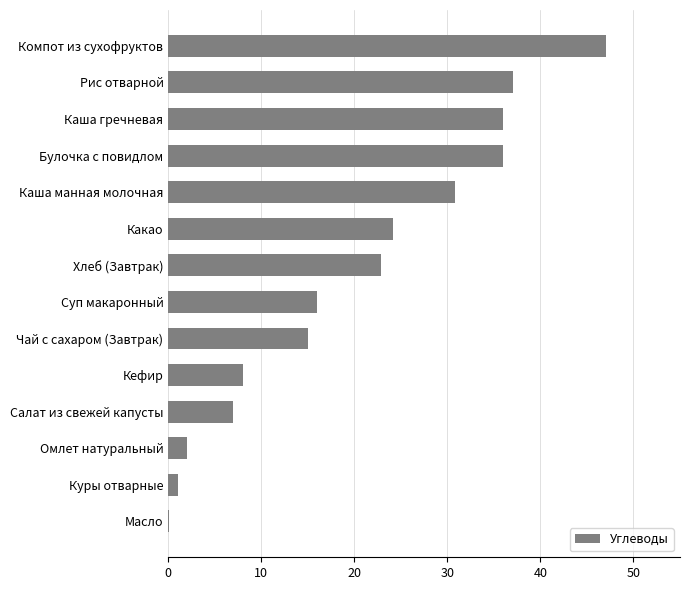

Approximately how many times larger is the value at Суп макаронный compared to Каша гречневая?

0.4